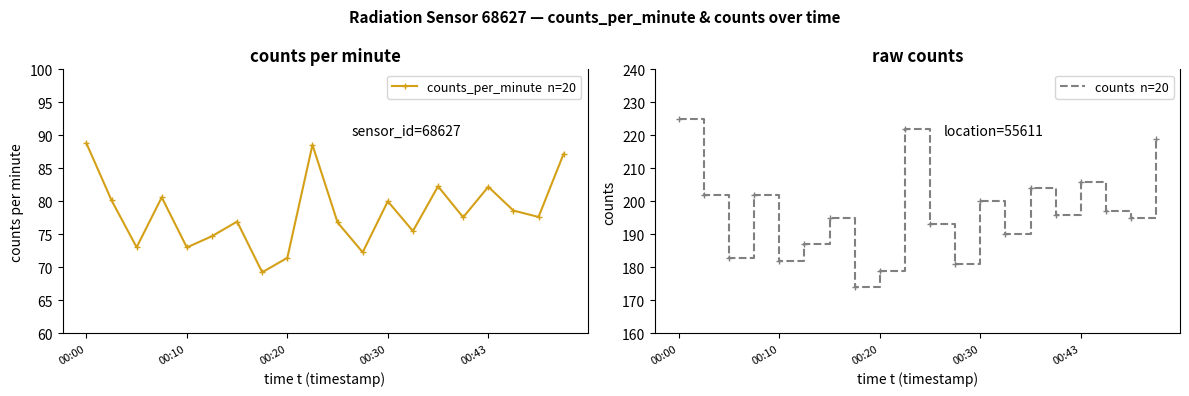

What is the total value across all series at 00:43?

288.2